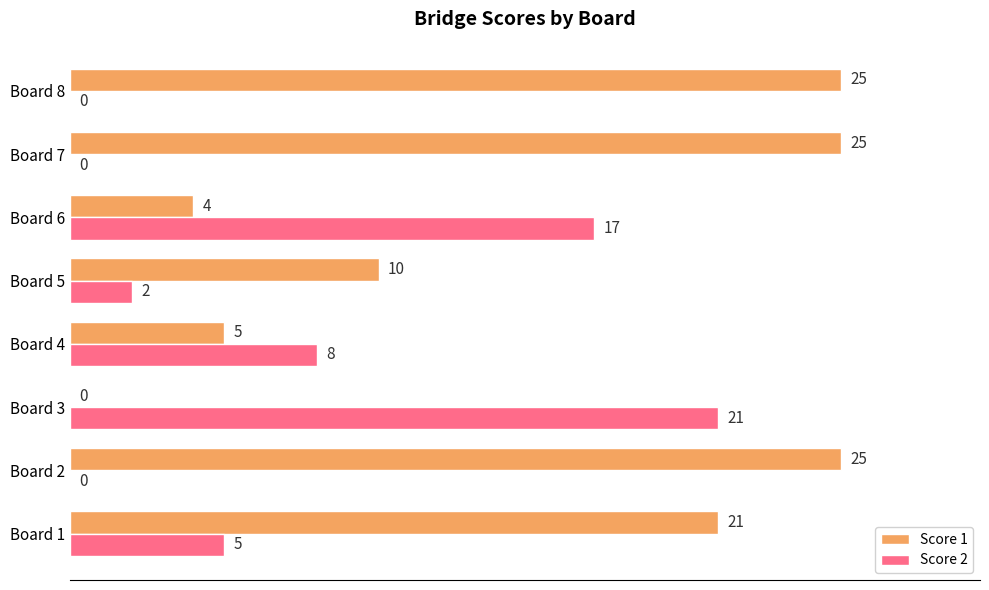

How many data points does each series have?

8